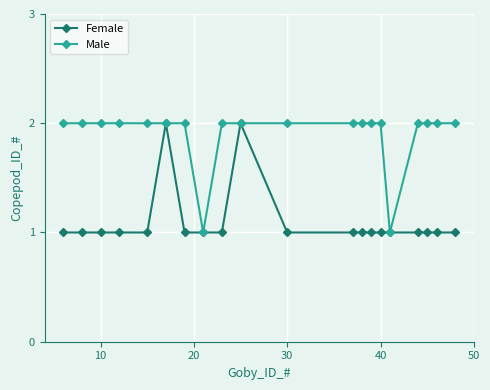

What is the value of the Female point at the 11th from the left?

1